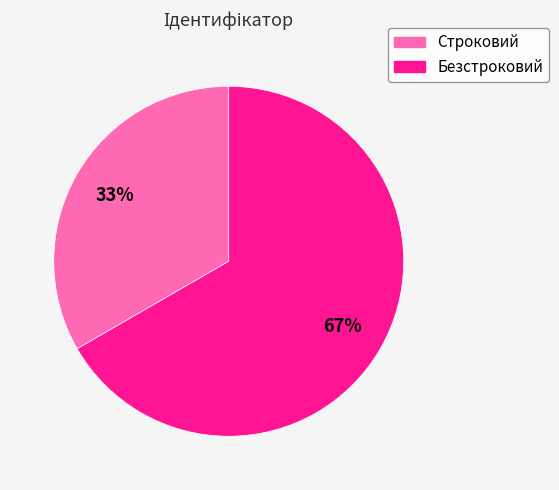

How many segments does this pie chart have?

2